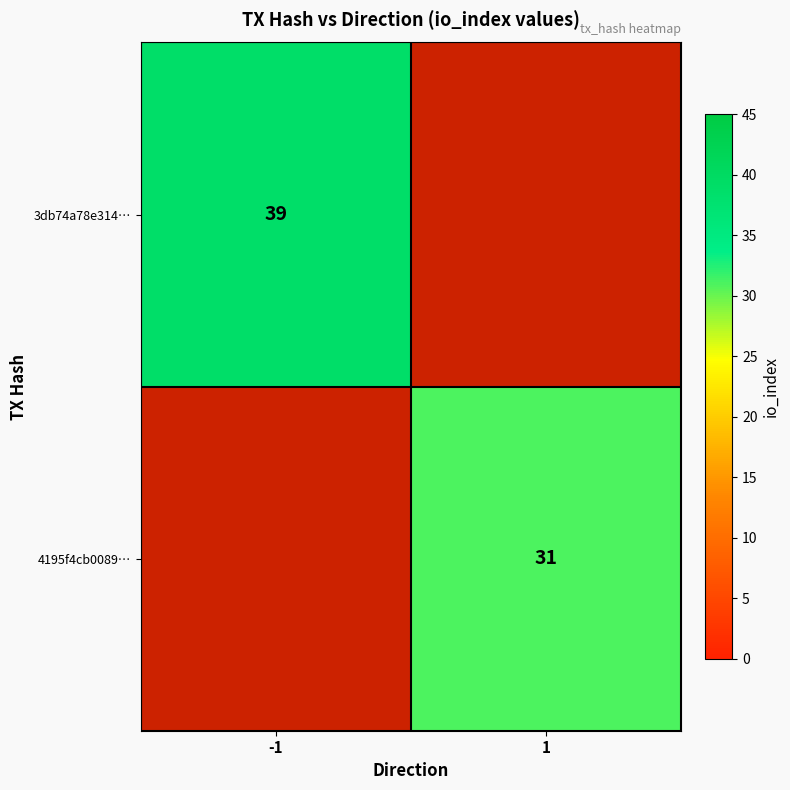

Which has a higher value, 1 or -1?

-1